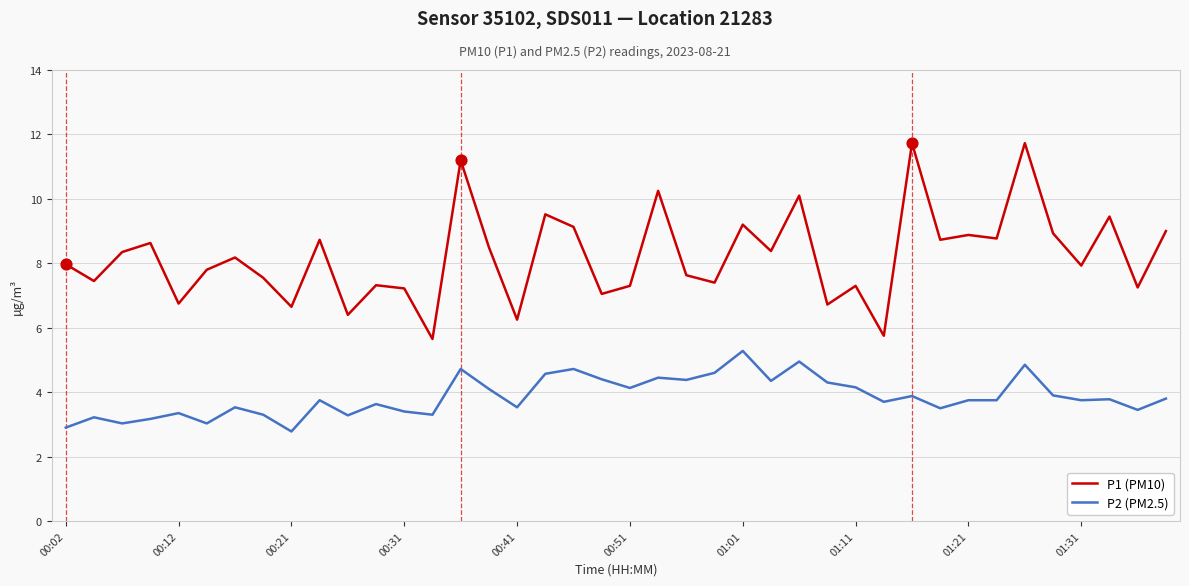

Which series has the largest range (max minus min)?

P1 (PM10)